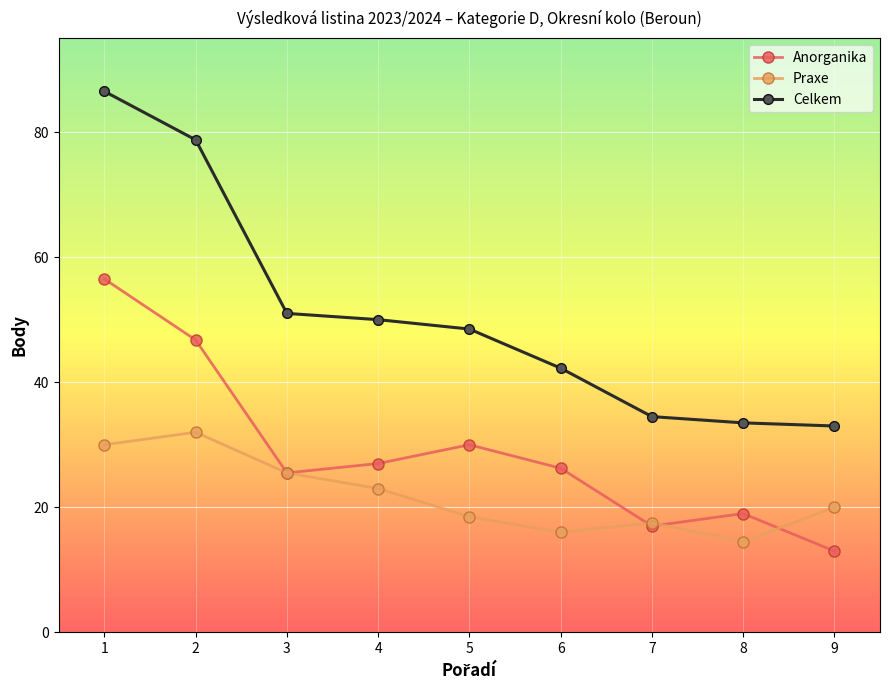

What is the value of the Celkem point at the 7th from the left?

34.5